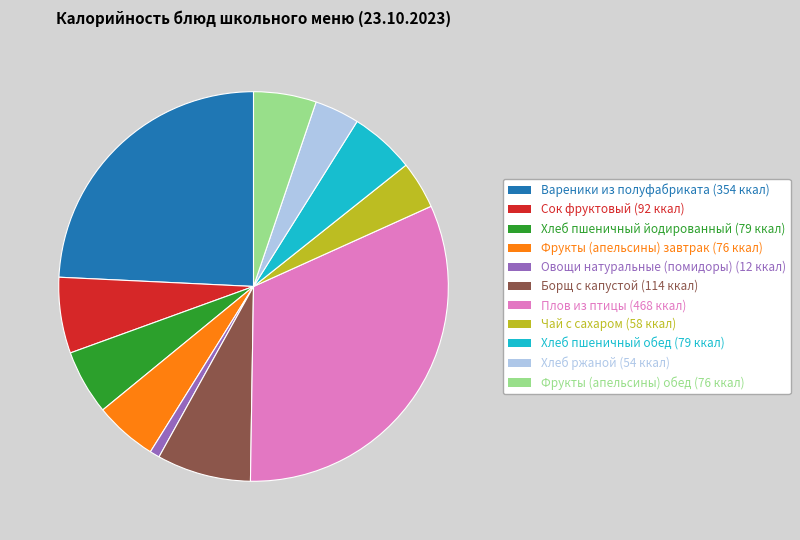

Is there a majority slice in this chart?

No